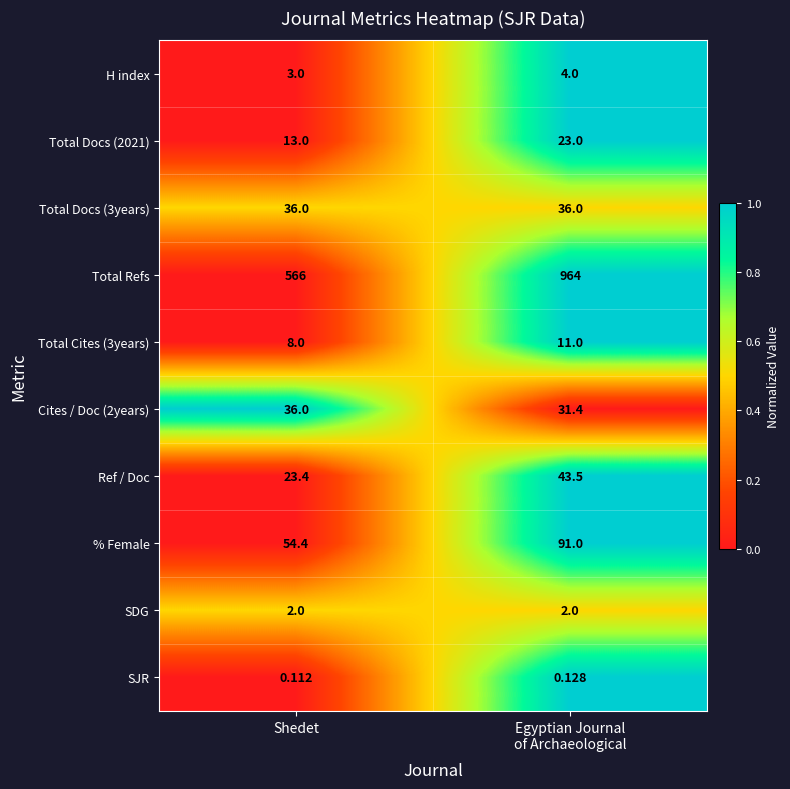

Which series has the widest spread of values?

Total Refs